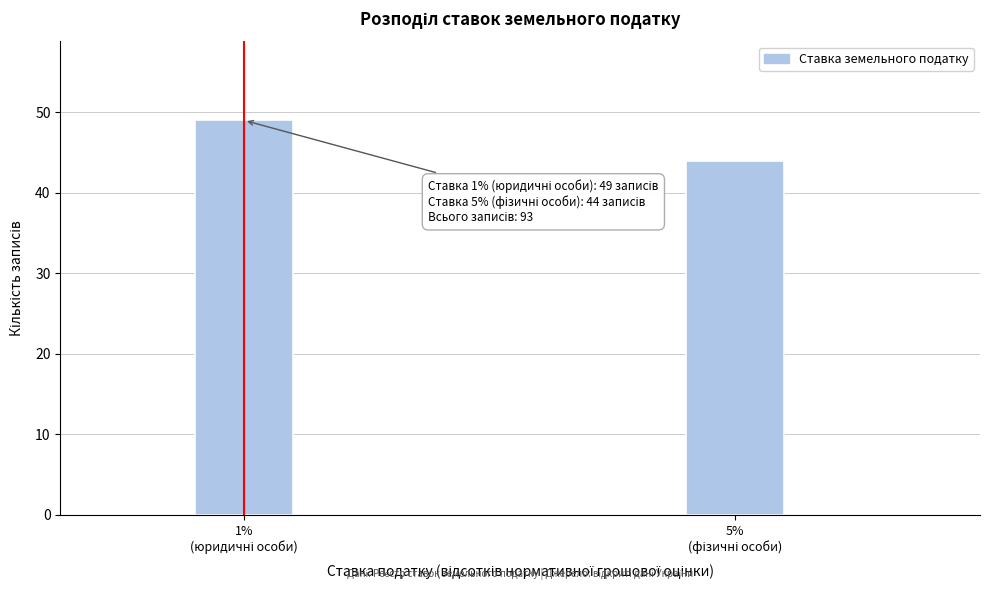

Reading left to right, extract all data points from this chart.

49	44